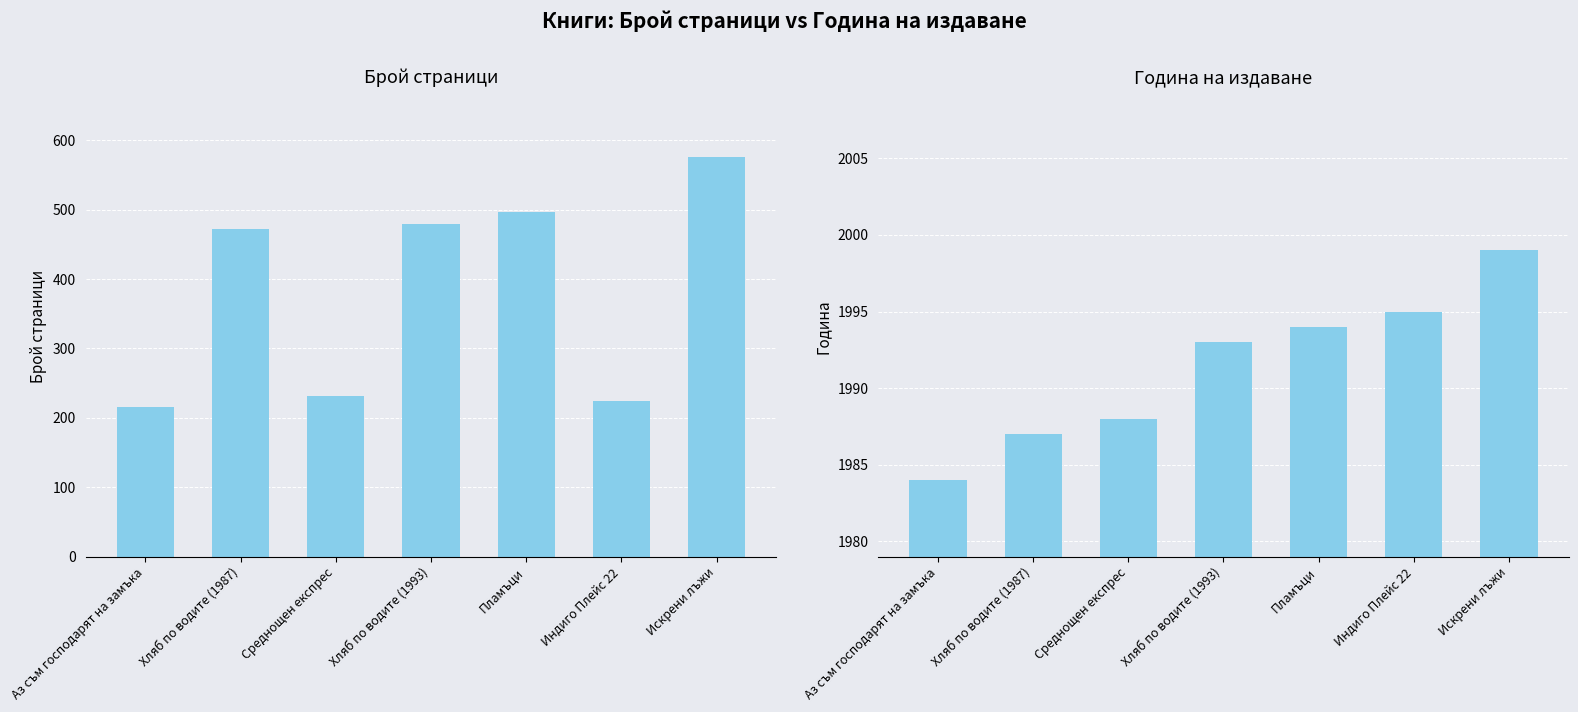

How many bars are there in each group?

2